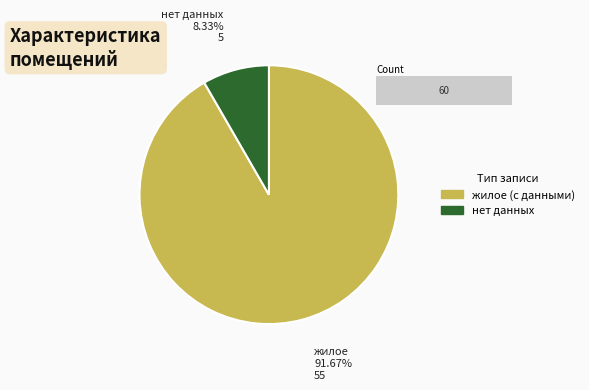

Is it true that жилое is 92% of the pie?

True